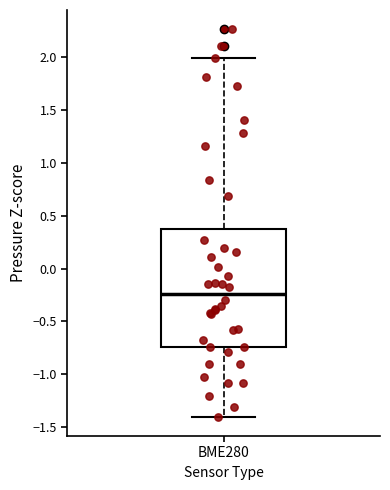

Where is the lower edge of the box for BME280 on the y-axis? The values are not printed on the chart, so give them approximately, as read against the axis.

-0.75